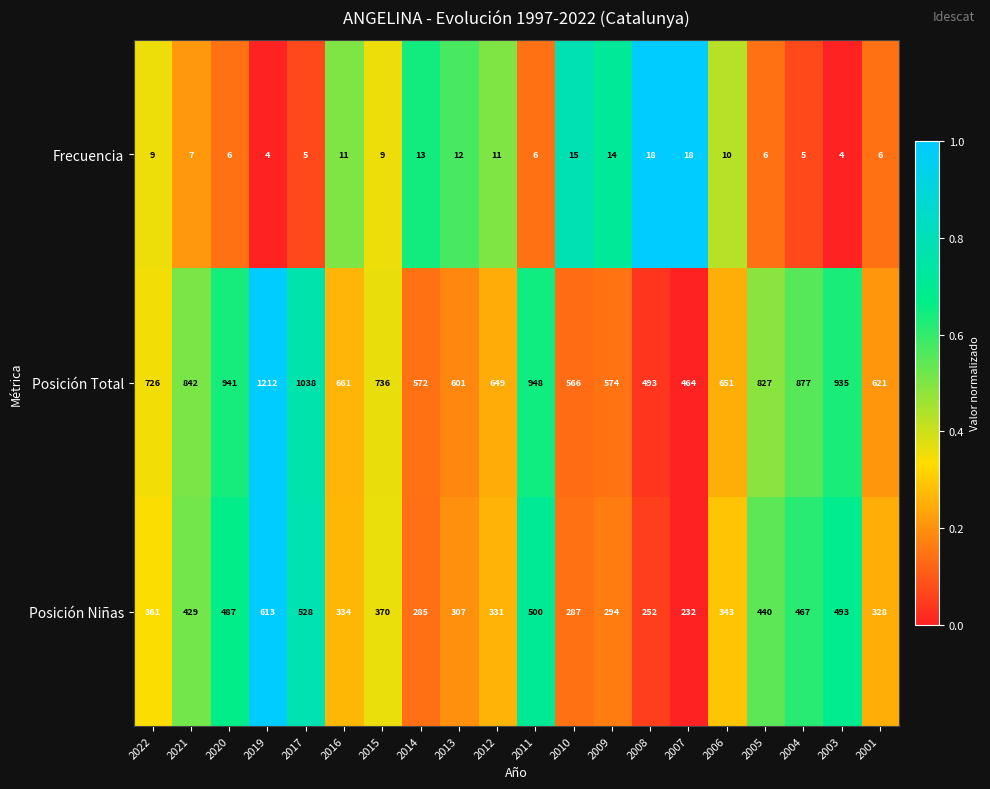

What is the difference between the maximum and minimum values in the Posición Niñas series?

381